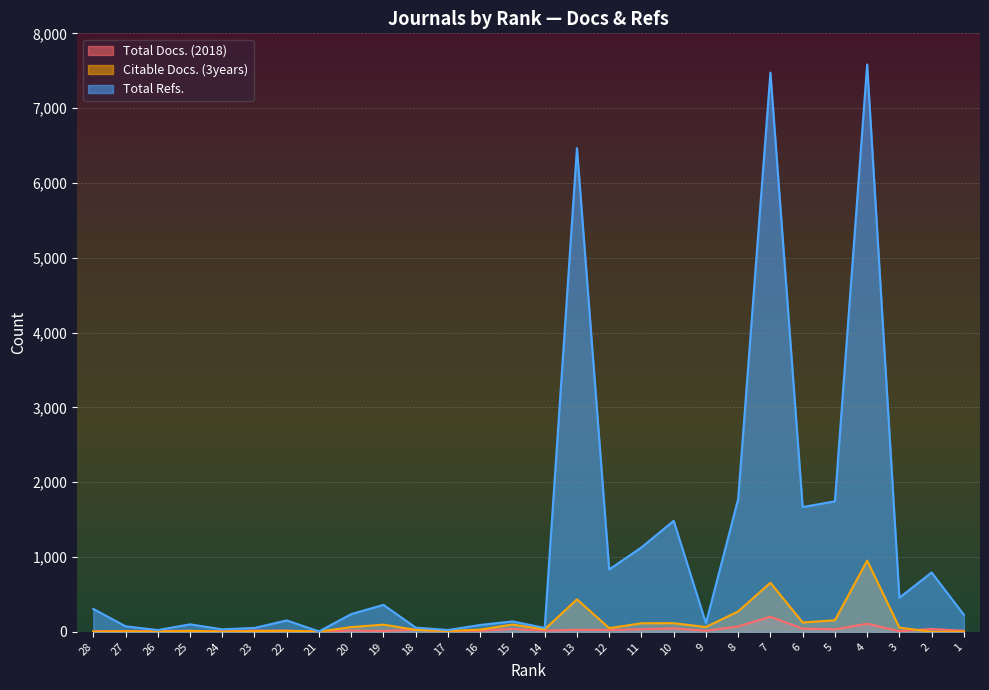

Reading left to right, transcribe all the data shown in this chart.

Total Docs. (2018): 6	10	10	13	6	16	14	3	17	12	27	13	14	38	16	27	24	34	46	14	72	201	43	33	108	8	38	13
Citable Docs. (3years): 3	5	3	12	2	8	14	3	63	96	26	11	29	97	33	434	49	114	115	64	273	656	125	154	952	56	0	0
Total Refs.: 306	74	23	100	33	52	152	5	237	360	56	24	92	139	52	6465	834	1128	1484	114	1775	7475	1668	1744	7583	456	793	227